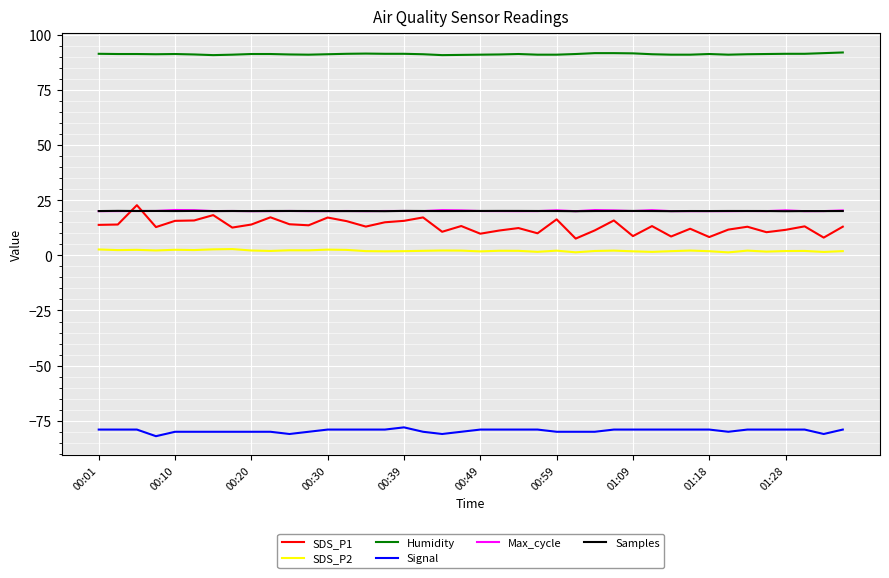

Which series has the largest total across all categories?

Humidity